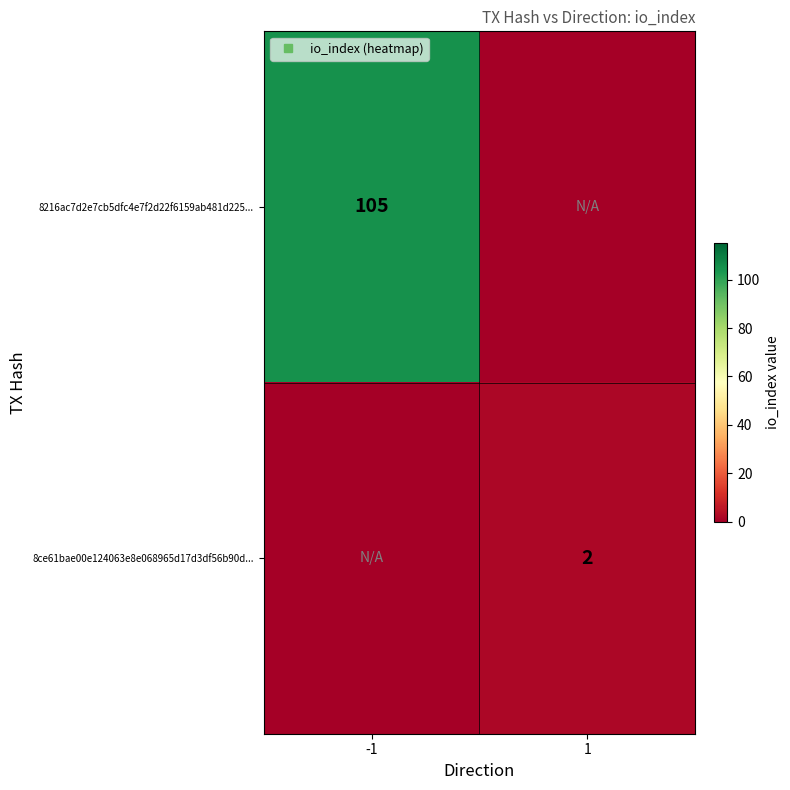

The value of 8216ac7d2e7cb5dfc4e7f2d22f6159ab481d225... at 1 is -63. True or false?

False